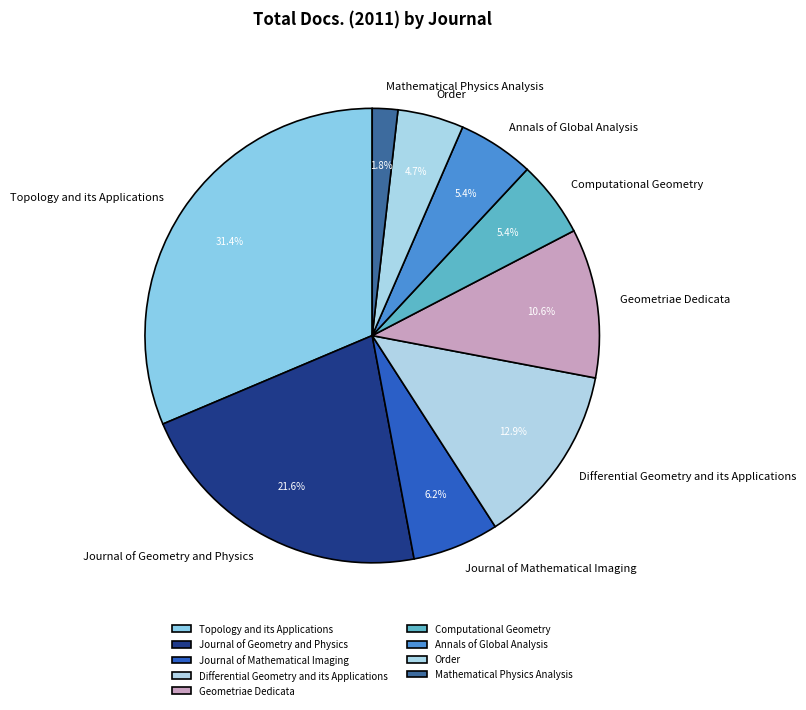

To the nearest percent, what is the combined percentage of Topology and its Applications and Journal of Geometry and Physics?

53%